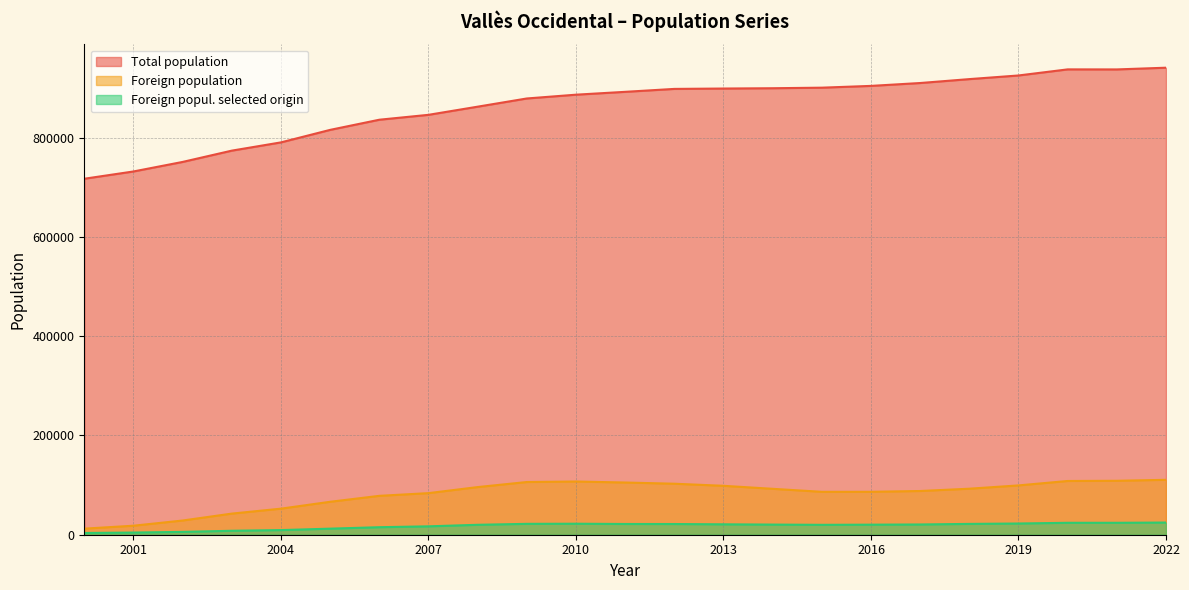

What are all the series names shown in the legend?

Total population, Foreign population, Foreign popul. selected origin